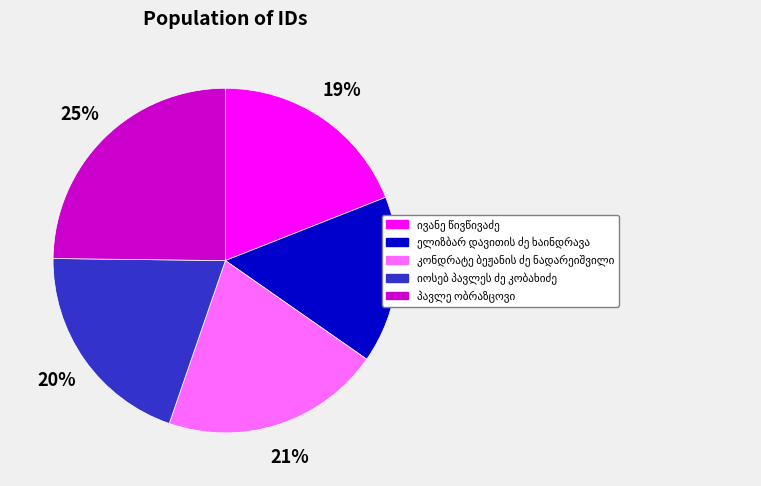

To the nearest percent, what is the difference between the largest and smallest slice percentages?

9%